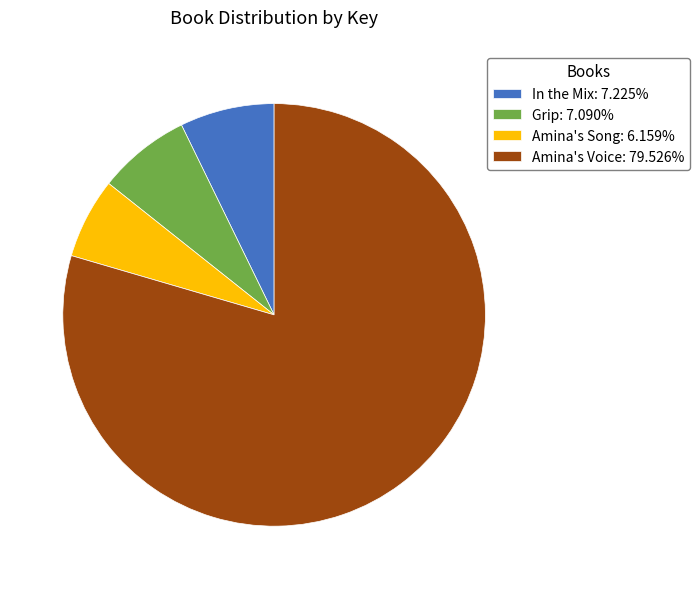

How many segments does this pie chart have?

4